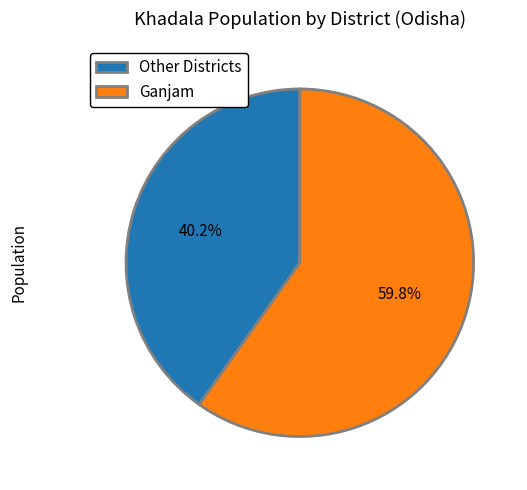

Count the number of slices in the pie.

2